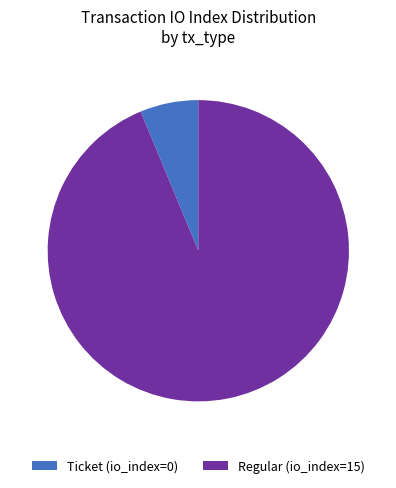

Is the sum of Ticket (io_index=0) and Regular (io_index=15) greater than half?

Yes